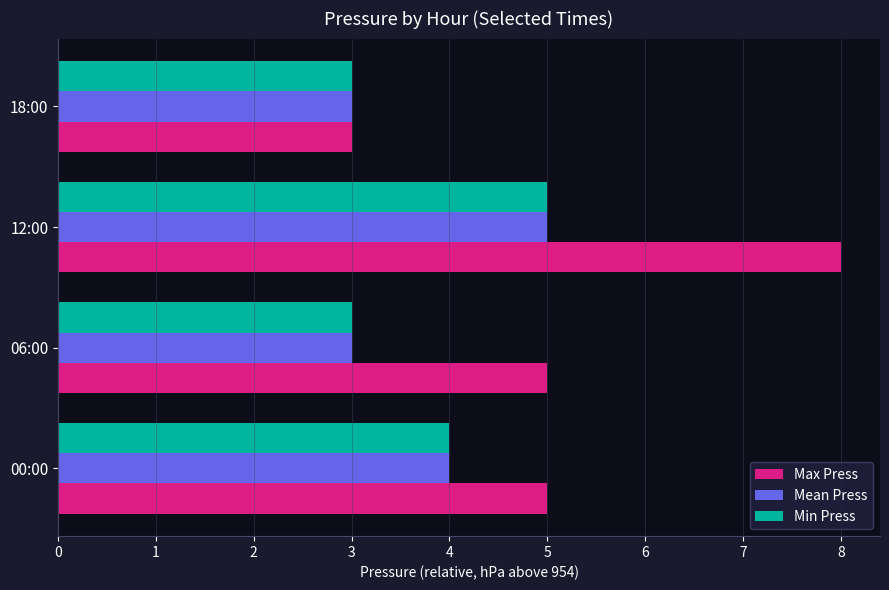

Which series has the largest total across all categories?

Max Press